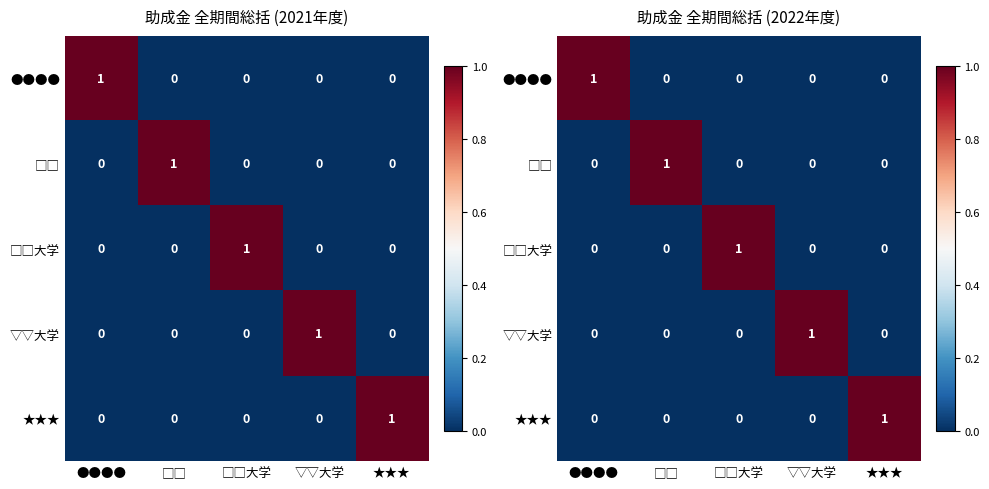

How many positive values does the ★★★ series have?

1